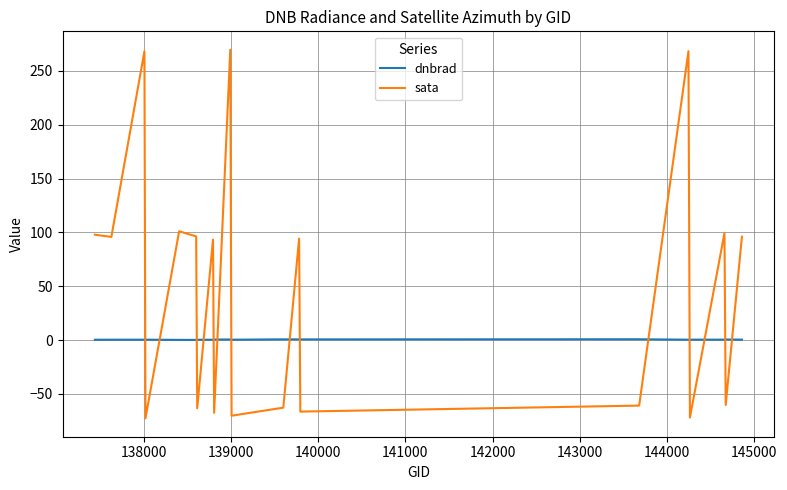

True or false: dnbrad and sata intersect in this chart.

True